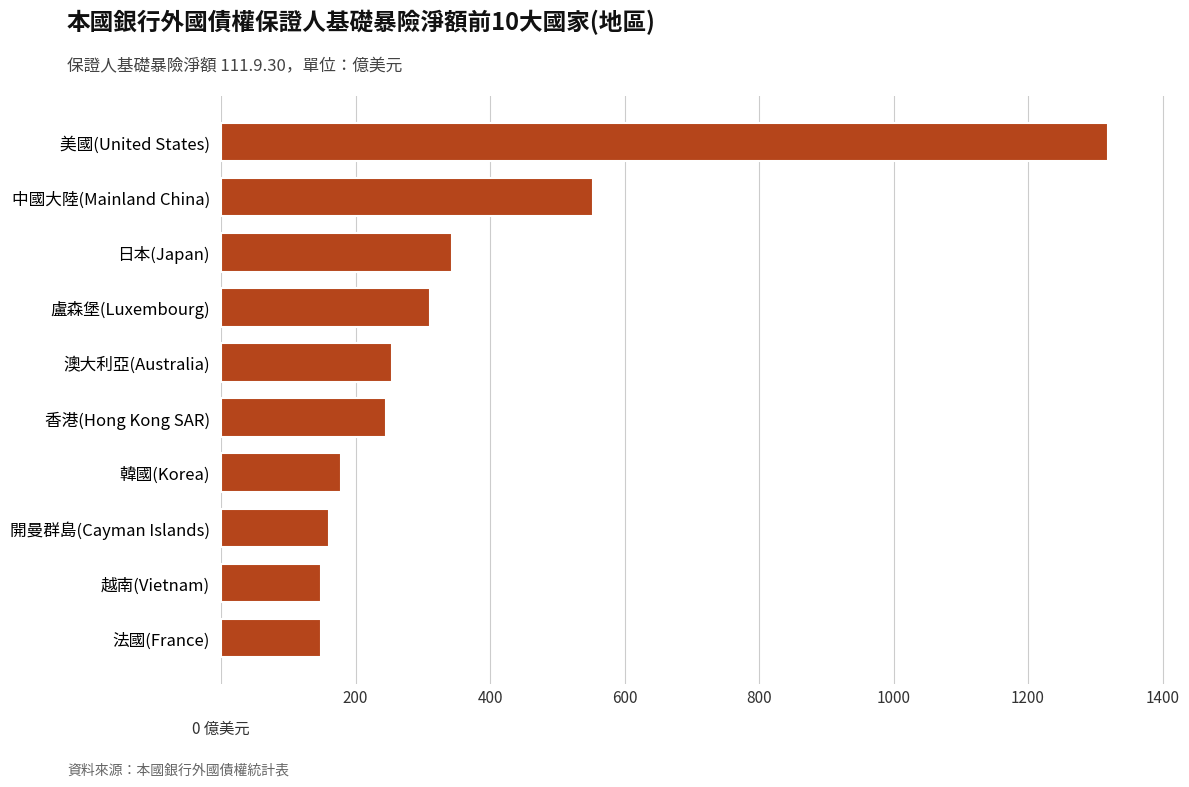

What is the sum of the values at 澳大利亞(Australia) and 中國大陸(Mainland China)?

806.7